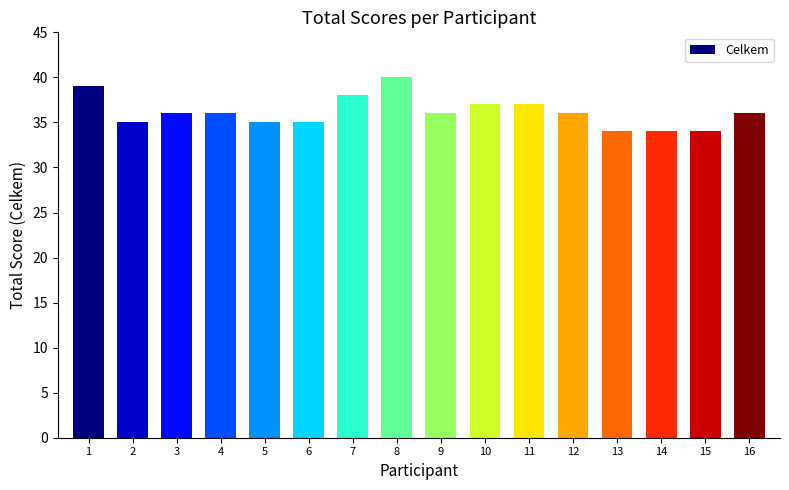

What is the greatest value displayed?

40